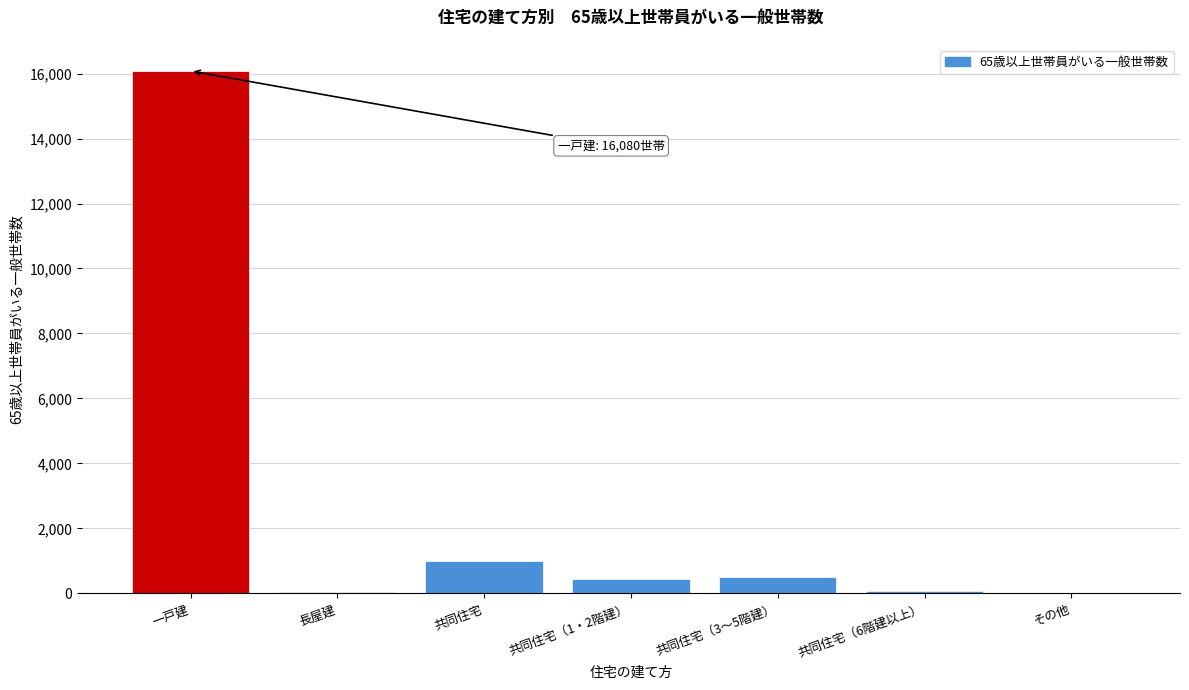

Which has a higher value, 一戸建 or 共同住宅（3～5階建）?

一戸建